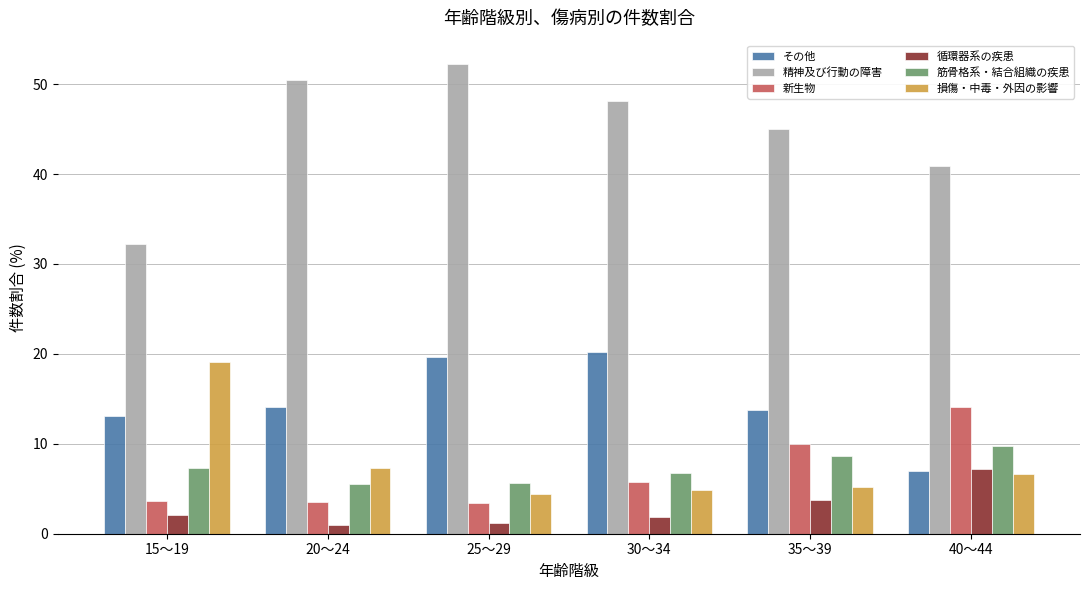

At how many categories does at least one series exceed 14?

6